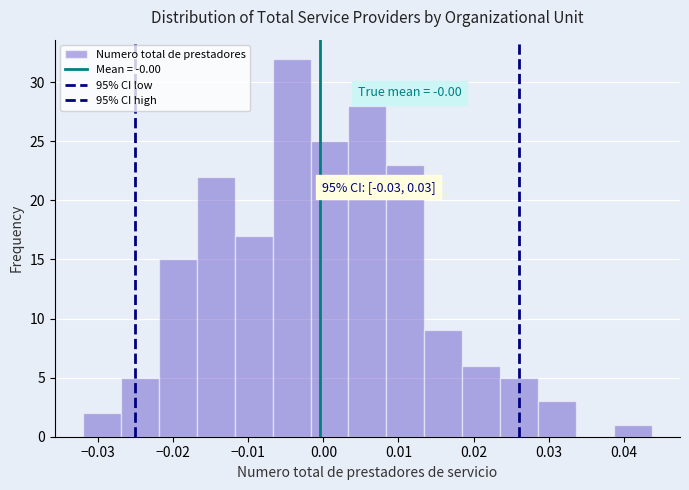

Which range on the x-axis has the tallest bar?

-0.007 to -0.002